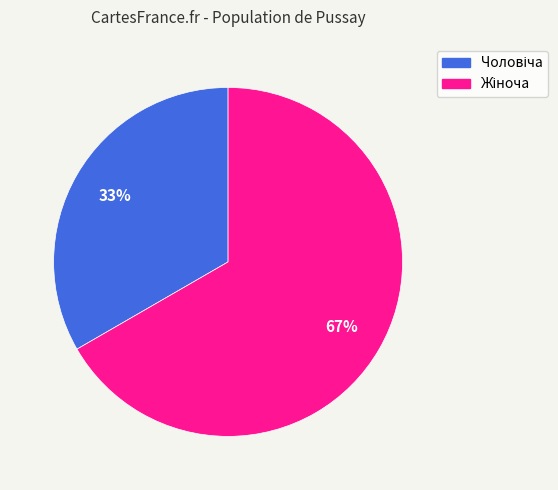

Does any single category account for the majority?

Yes